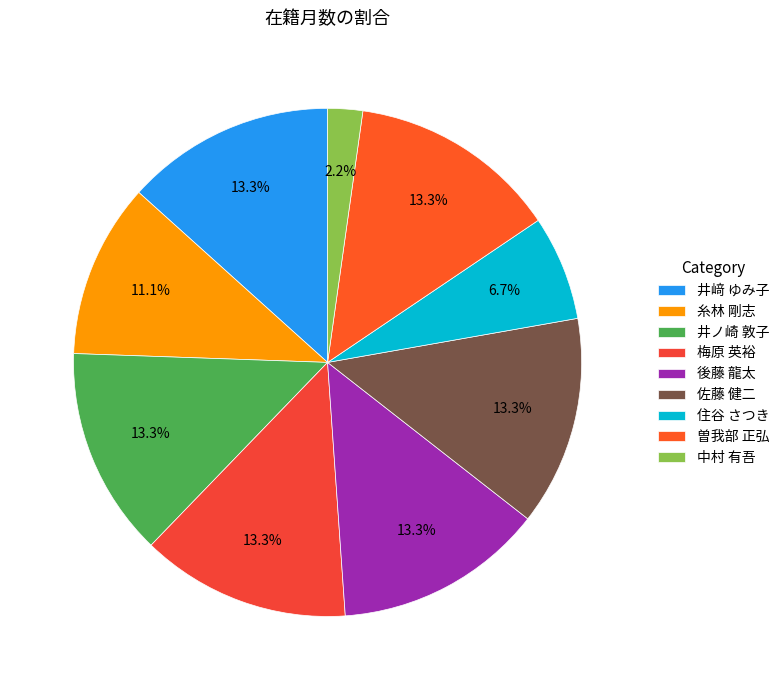

How many segments does this pie chart have?

9